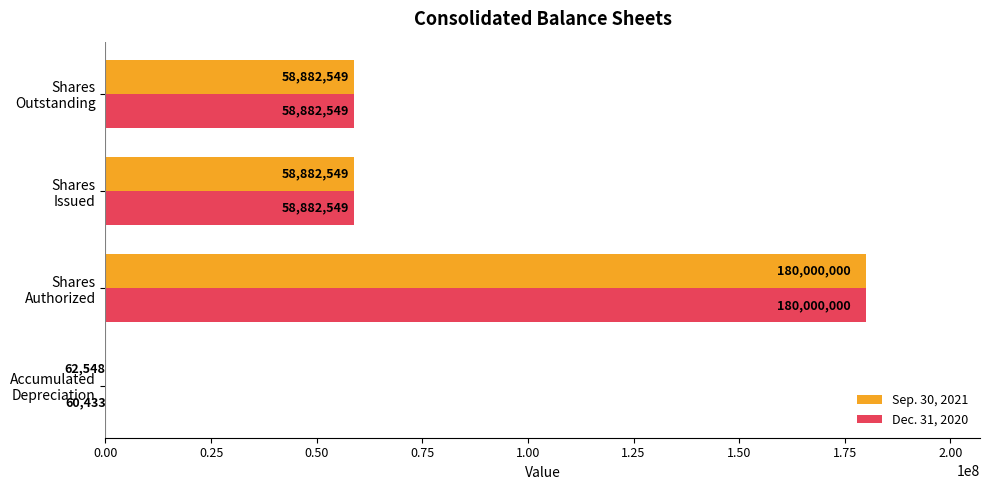

Which series has the largest total across all categories?

Sep. 30, 2021